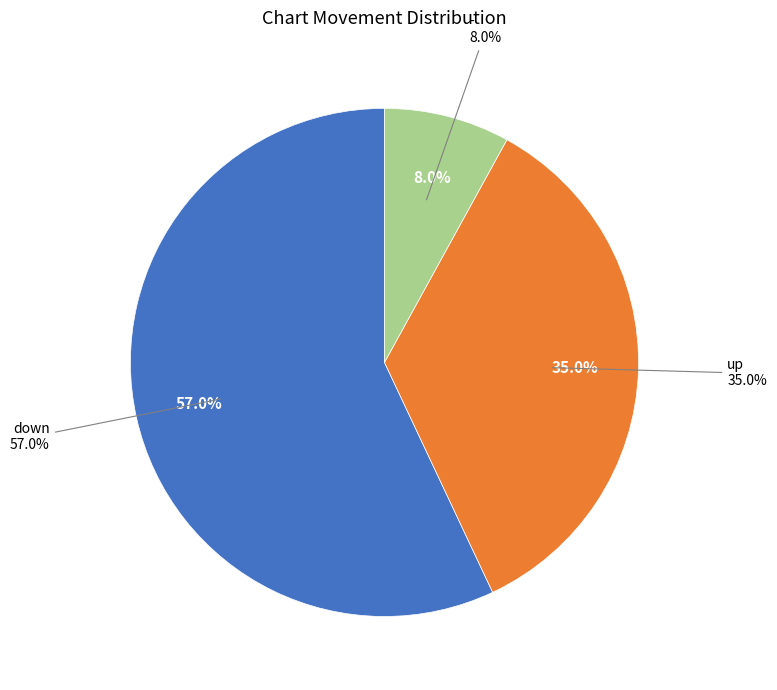

To the nearest percent, what is the average slice percentage?

33%